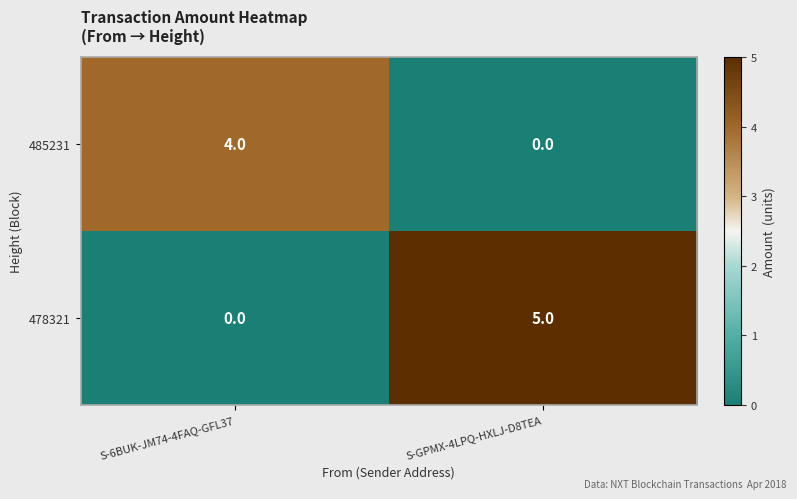

Reading right to left, transcribe all the data shown in this chart.

485231: S-GPMX-4LPQ-HXLJ-D8TEA=0	S-6BUK-JM74-4FAQ-GFL37=4
478321: S-GPMX-4LPQ-HXLJ-D8TEA=5	S-6BUK-JM74-4FAQ-GFL37=0